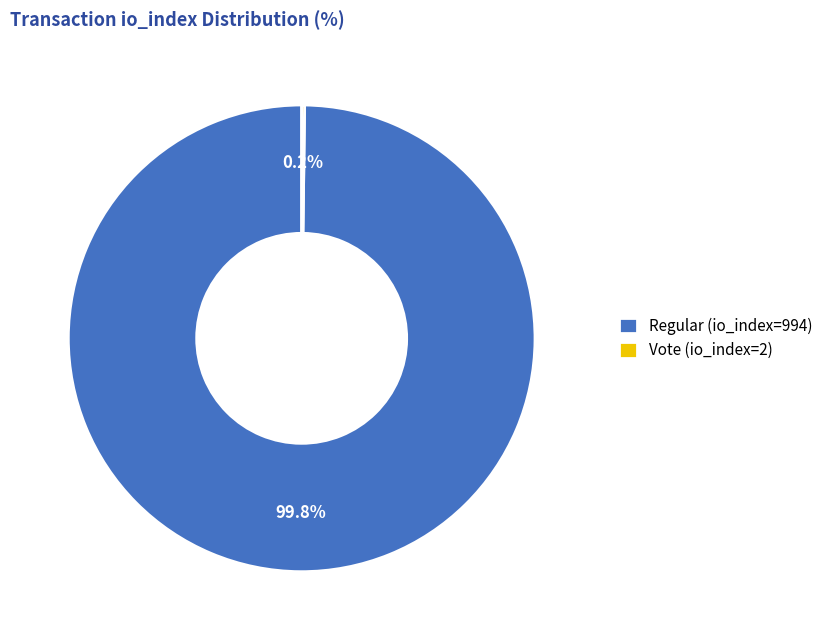

How much of the chart is everything except Regular (io_index=994)?

0.2%